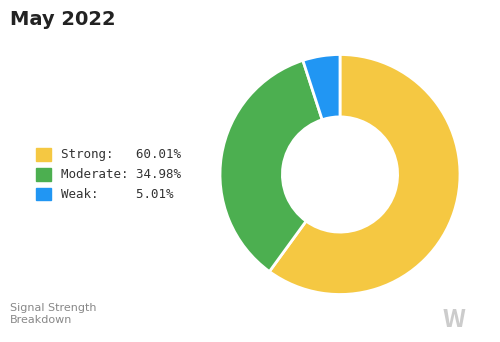

Does any single category account for the majority?

Yes